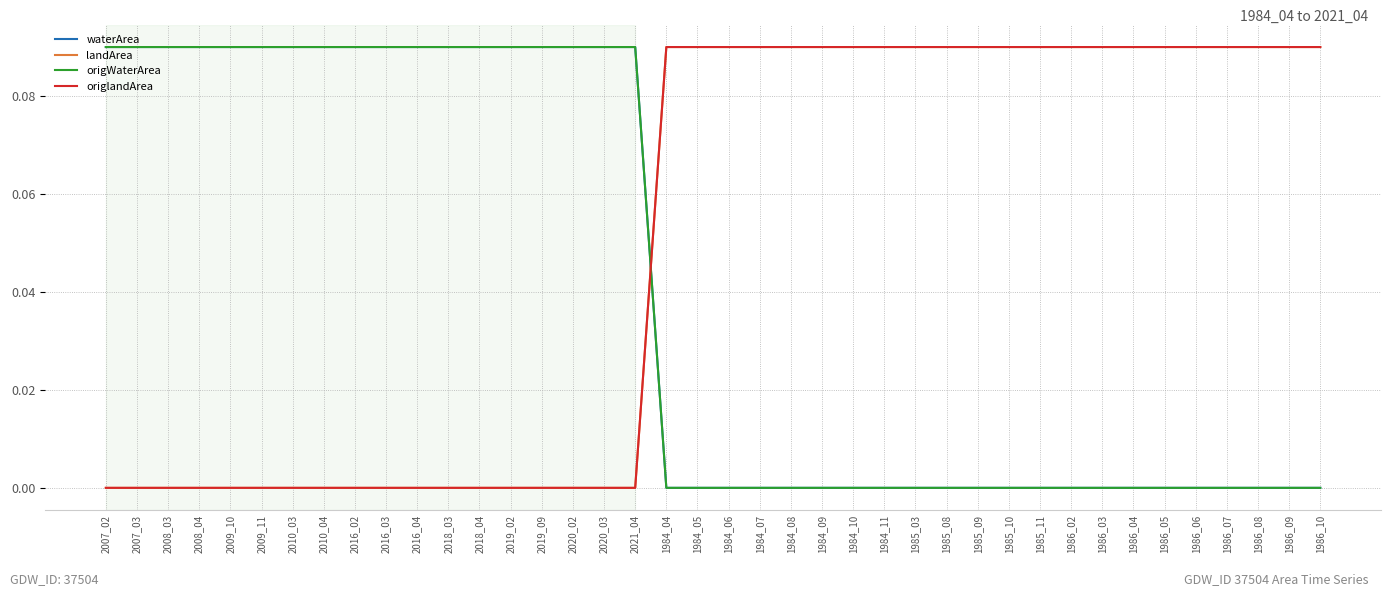

Reading right to left, extract all data points from this chart.

waterArea: 1986_10=0.0	1986_09=0.0	1986_08=0.0	1986_07=0.0	1986_06=0.0	1986_05=0.0	1986_04=0.0	1986_03=0.0	1986_02=0.0	1985_11=0.0	1985_10=0.0	1985_09=0.0	1985_08=0.0	1985_03=0.0	1984_11=0.0	1984_10=0.0	1984_09=0.0	1984_08=0.0	1984_07=0.0	1984_06=0.0	1984_05=0.0	1984_04=0.0	2021_04=0.1	2020_03=0.1	2020_02=0.1	2019_09=0.1	2019_02=0.1	2018_04=0.1	2018_03=0.1	2016_04=0.1	2016_03=0.1	2016_02=0.1	2010_04=0.1	2010_03=0.1	2009_11=0.1	2009_10=0.1	2008_04=0.1	2008_03=0.1	2007_03=0.1	2007_02=0.1
landArea: 1986_10=0.1	1986_09=0.1	1986_08=0.1	1986_07=0.1	1986_06=0.1	1986_05=0.1	1986_04=0.1	1986_03=0.1	1986_02=0.1	1985_11=0.1	1985_10=0.1	1985_09=0.1	1985_08=0.1	1985_03=0.1	1984_11=0.1	1984_10=0.1	1984_09=0.1	1984_08=0.1	1984_07=0.1	1984_06=0.1	1984_05=0.1	1984_04=0.1	2021_04=0.0	2020_03=0.0	2020_02=0.0	2019_09=0.0	2019_02=0.0	2018_04=0.0	2018_03=0.0	2016_04=0.0	2016_03=0.0	2016_02=0.0	2010_04=0.0	2010_03=0.0	2009_11=0.0	2009_10=0.0	2008_04=0.0	2008_03=0.0	2007_03=0.0	2007_02=0.0
origWaterArea: 1986_10=0.0	1986_09=0.0	1986_08=0.0	1986_07=0.0	1986_06=0.0	1986_05=0.0	1986_04=0.0	1986_03=0.0	1986_02=0.0	1985_11=0.0	1985_10=0.0	1985_09=0.0	1985_08=0.0	1985_03=0.0	1984_11=0.0	1984_10=0.0	1984_09=0.0	1984_08=0.0	1984_07=0.0	1984_06=0.0	1984_05=0.0	1984_04=0.0	2021_04=0.1	2020_03=0.1	2020_02=0.1	2019_09=0.1	2019_02=0.1	2018_04=0.1	2018_03=0.1	2016_04=0.1	2016_03=0.1	2016_02=0.1	2010_04=0.1	2010_03=0.1	2009_11=0.1	2009_10=0.1	2008_04=0.1	2008_03=0.1	2007_03=0.1	2007_02=0.1
origlandArea: 1986_10=0.1	1986_09=0.1	1986_08=0.1	1986_07=0.1	1986_06=0.1	1986_05=0.1	1986_04=0.1	1986_03=0.1	1986_02=0.1	1985_11=0.1	1985_10=0.1	1985_09=0.1	1985_08=0.1	1985_03=0.1	1984_11=0.1	1984_10=0.1	1984_09=0.1	1984_08=0.1	1984_07=0.1	1984_06=0.1	1984_05=0.1	1984_04=0.1	2021_04=0.0	2020_03=0.0	2020_02=0.0	2019_09=0.0	2019_02=0.0	2018_04=0.0	2018_03=0.0	2016_04=0.0	2016_03=0.0	2016_02=0.0	2010_04=0.0	2010_03=0.0	2009_11=0.0	2009_10=0.0	2008_04=0.0	2008_03=0.0	2007_03=0.0	2007_02=0.0